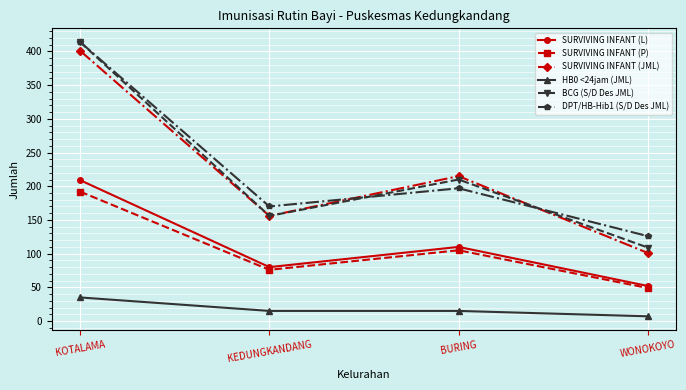

What is the spread (max minus min) of values at KOTALAMA?

379